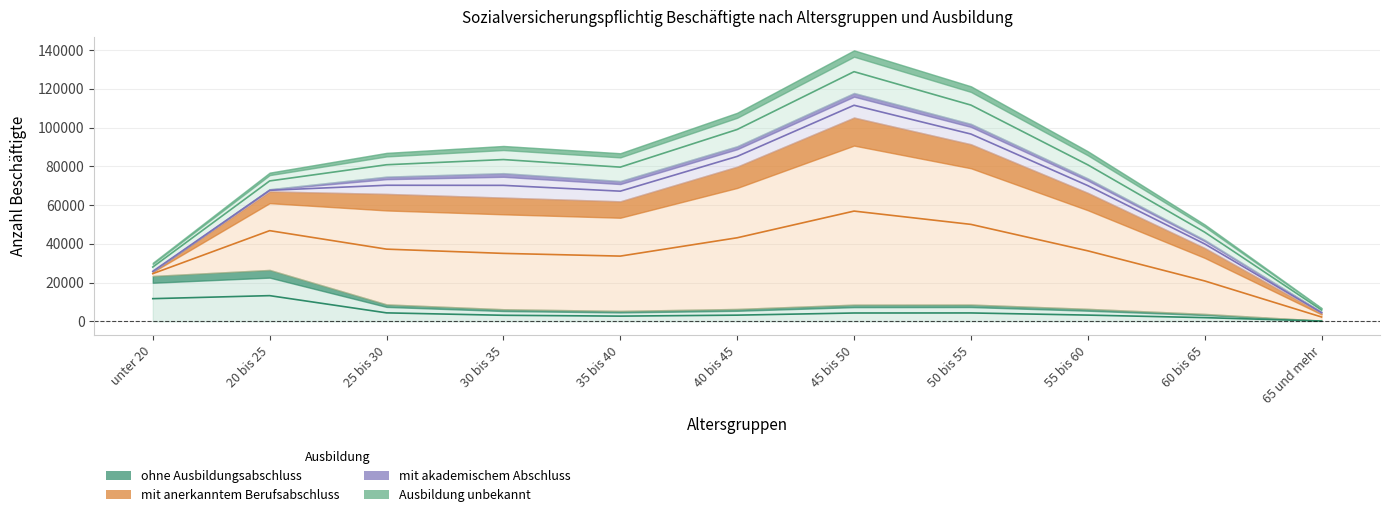

True or false: ohne Ausbildungsabschluss and mit anerkanntem Berufsabschluss intersect in this chart.

False